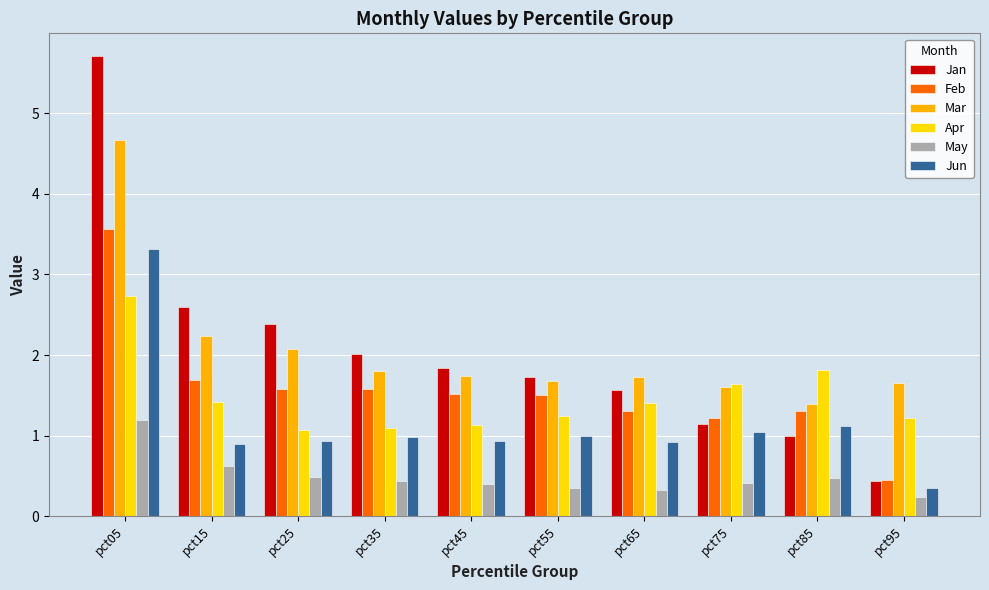

List the series in order of their peak value, highest first.

Jan, Mar, Feb, Jun, Apr, May